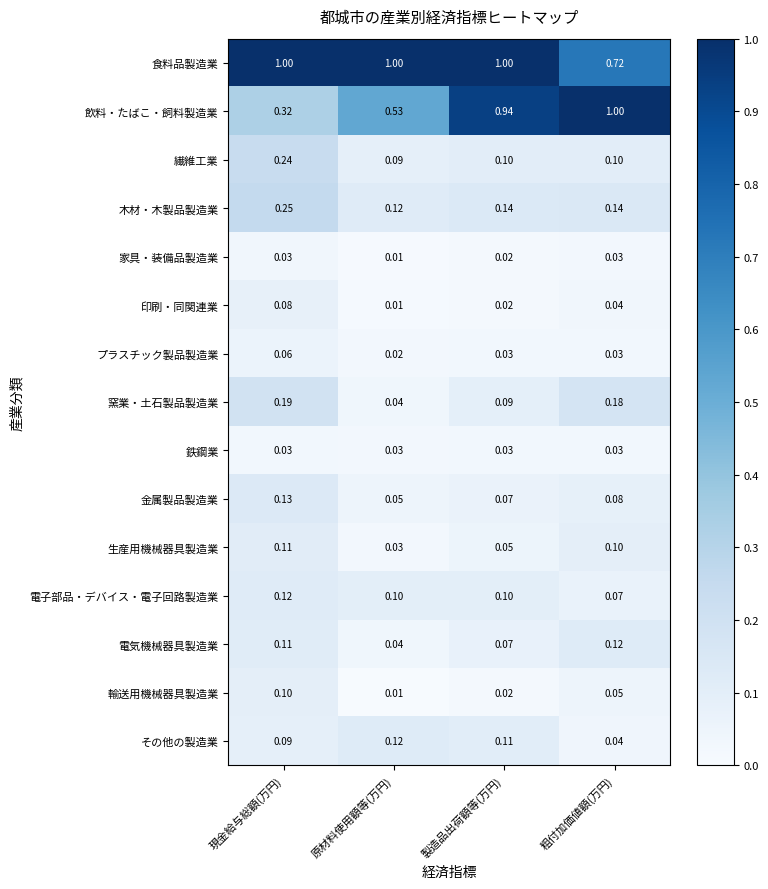

What is the greatest value displayed?

1.0